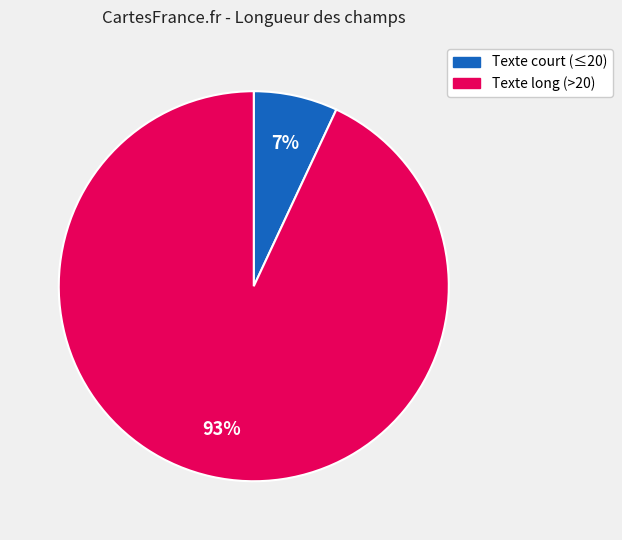

To the nearest percent, what is the average slice percentage?

50%